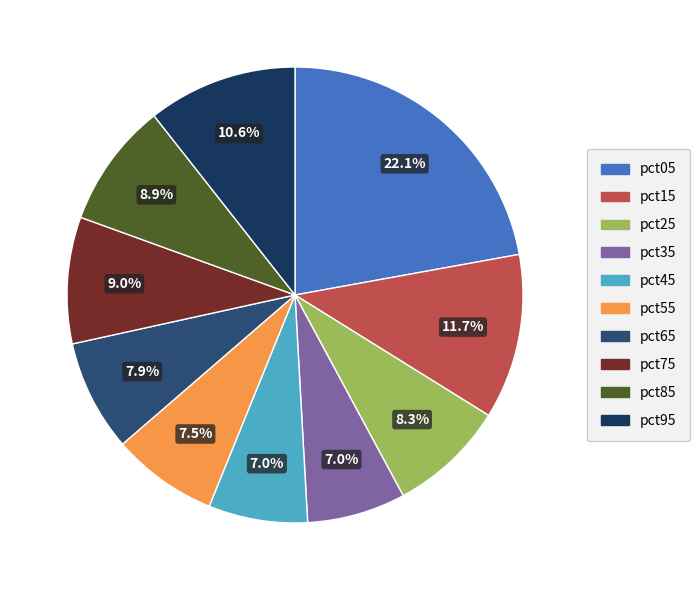

How many slices are in this pie chart?

10